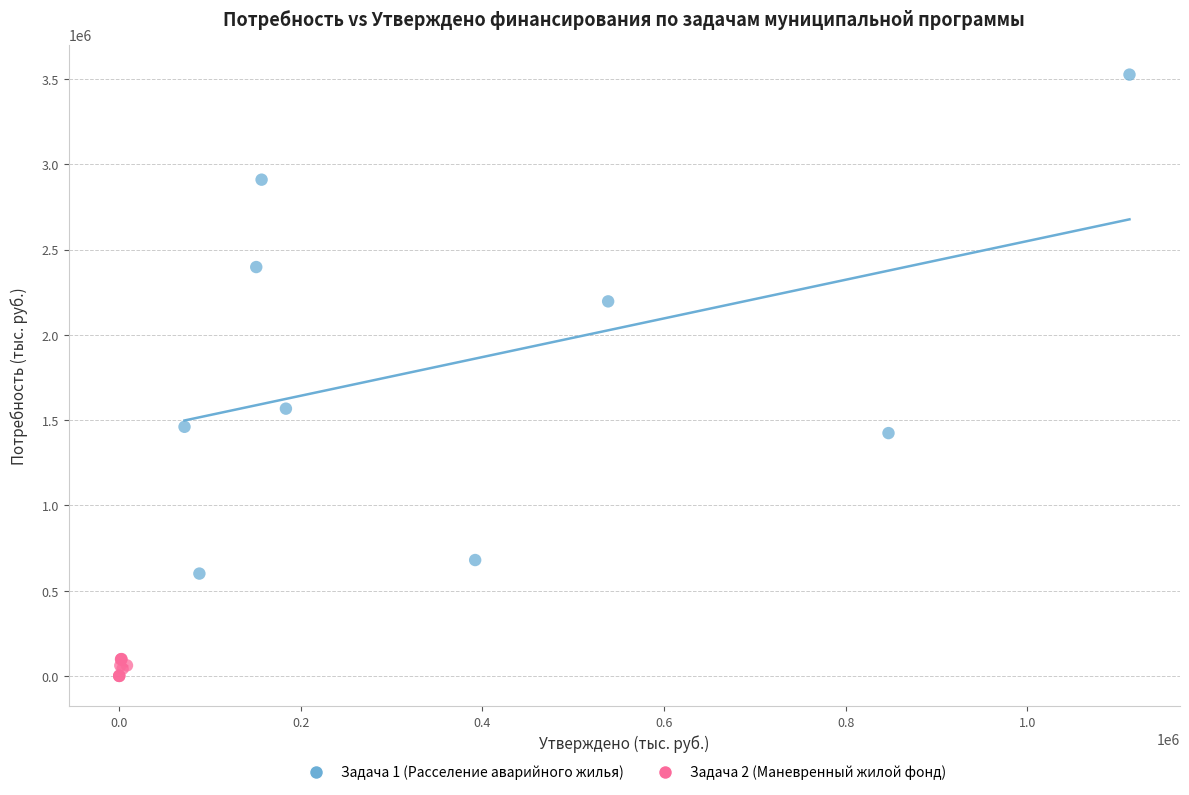

Which series reaches the maximum Y coordinate?

Задача 1 (Расселение аварийного жилья)